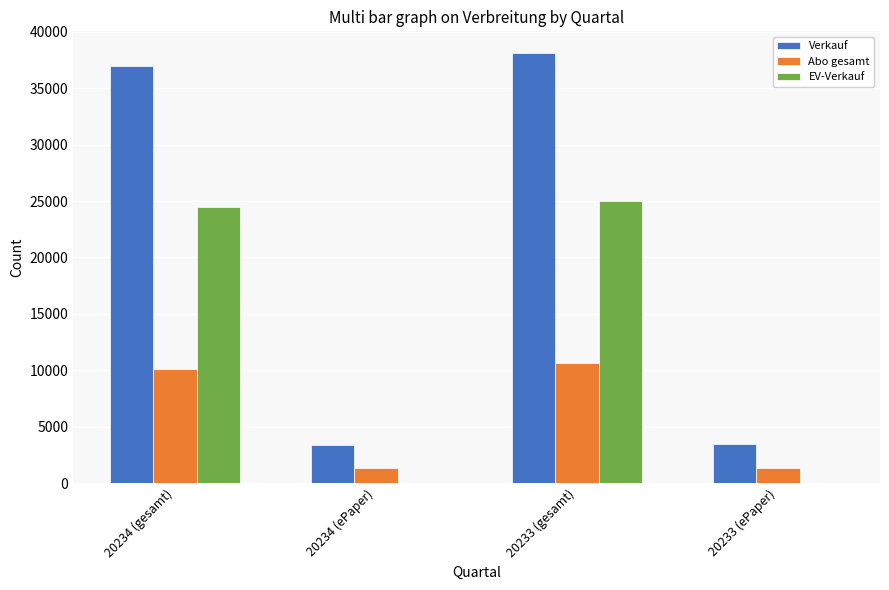

Is it true that Verkauf equals 1438 at 20234 (ePaper)?

False